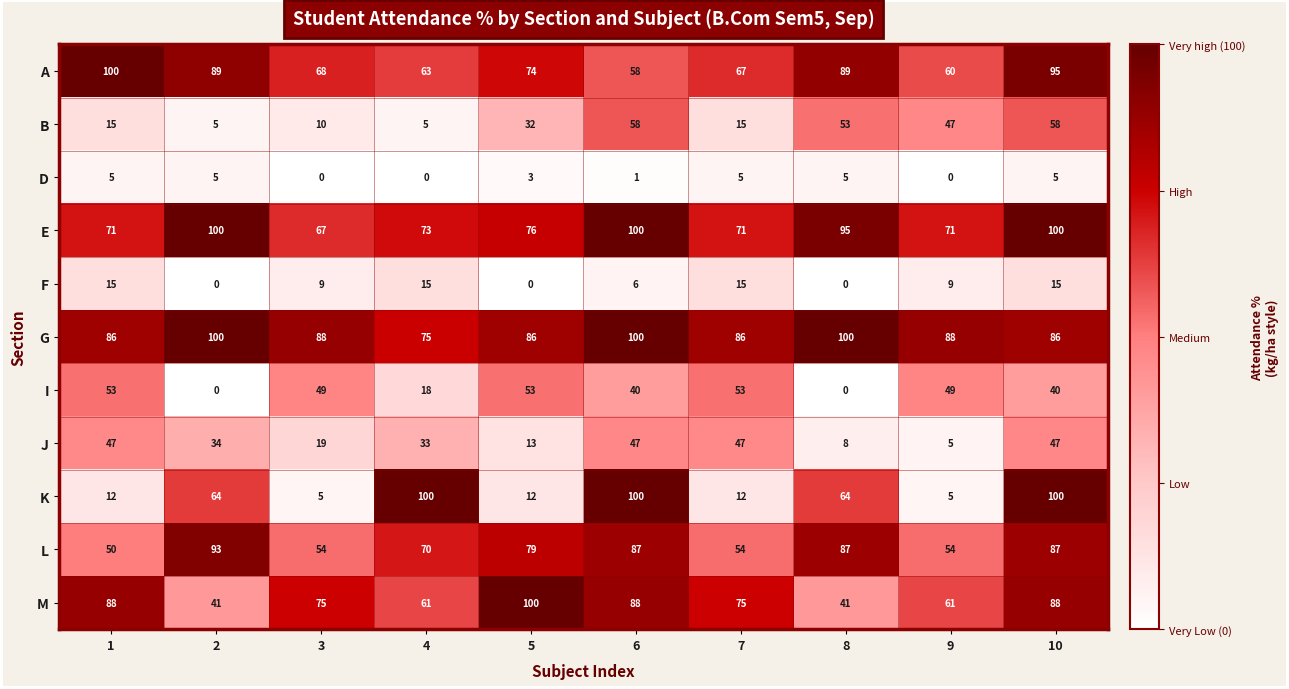

What is the difference between the second highest and minimum values in the D series?

5